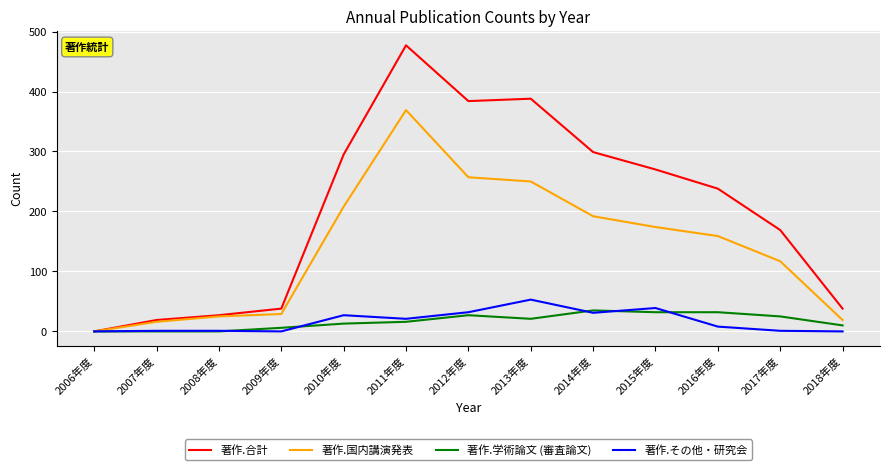

Which series has the widest spread of values?

著作.合計